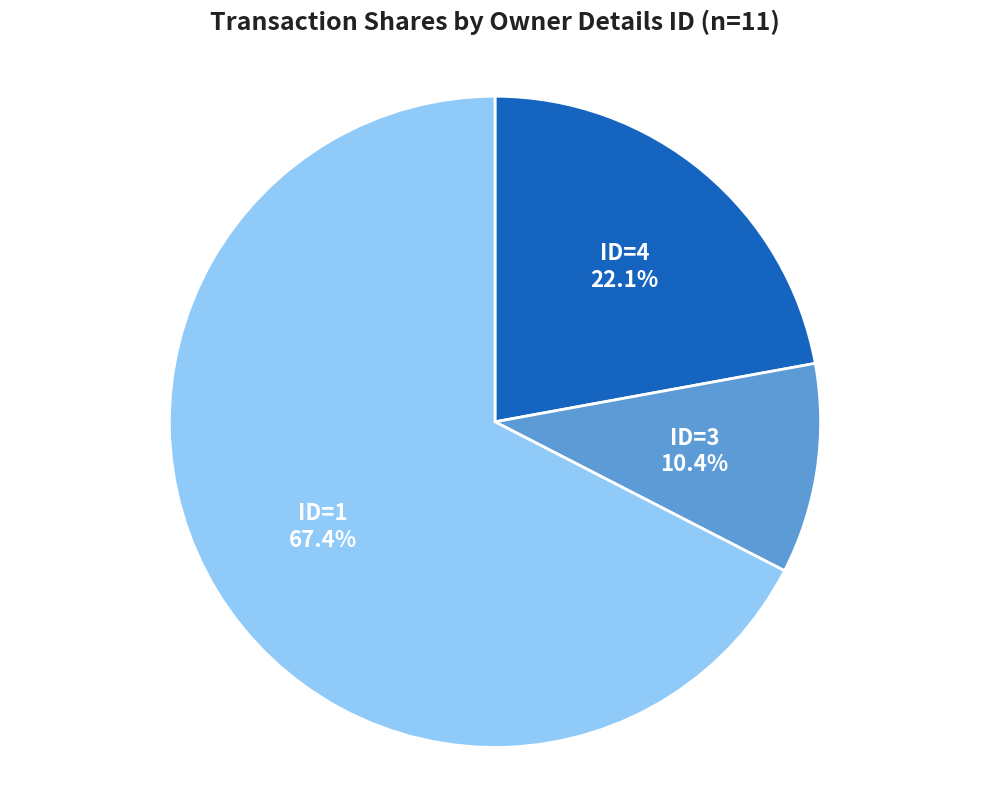

Does any single category account for the majority?

Yes